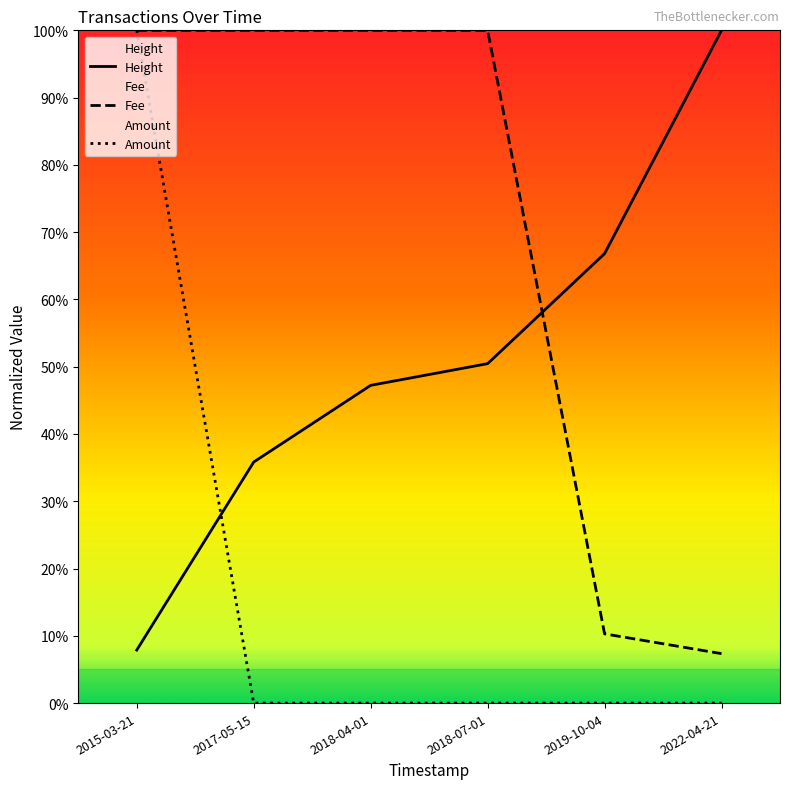

At which label is Fee closest to 0?

2022-04-21